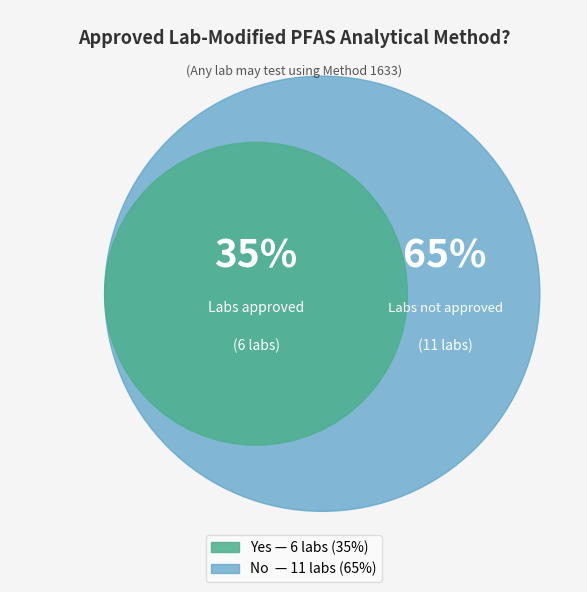

Is Yes the majority of the pie?

No